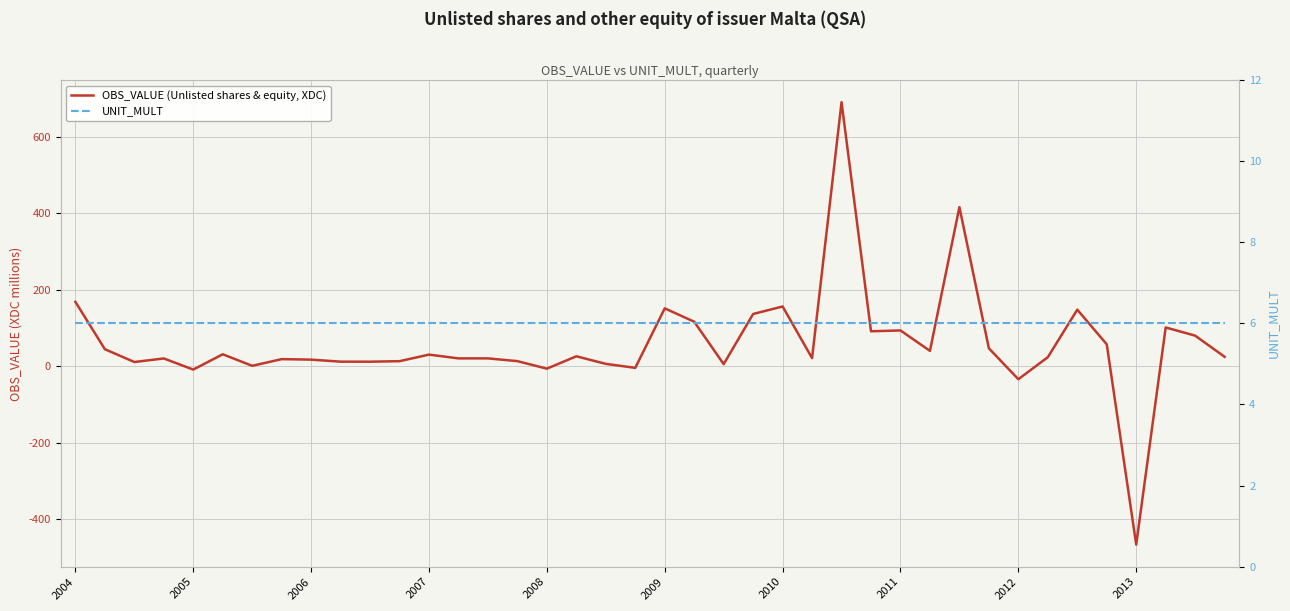

What is the maximum value shown in the chart?

690.6